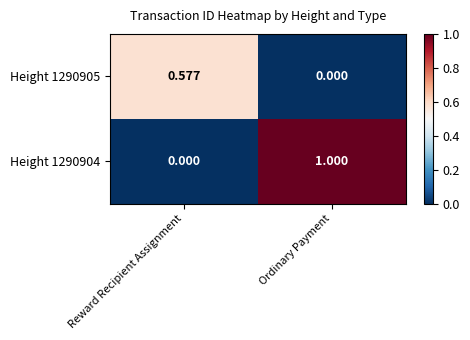

Rank the categories by Height 1290904 value from highest to lowest.

Ordinary Payment, Reward Recipient Assignment